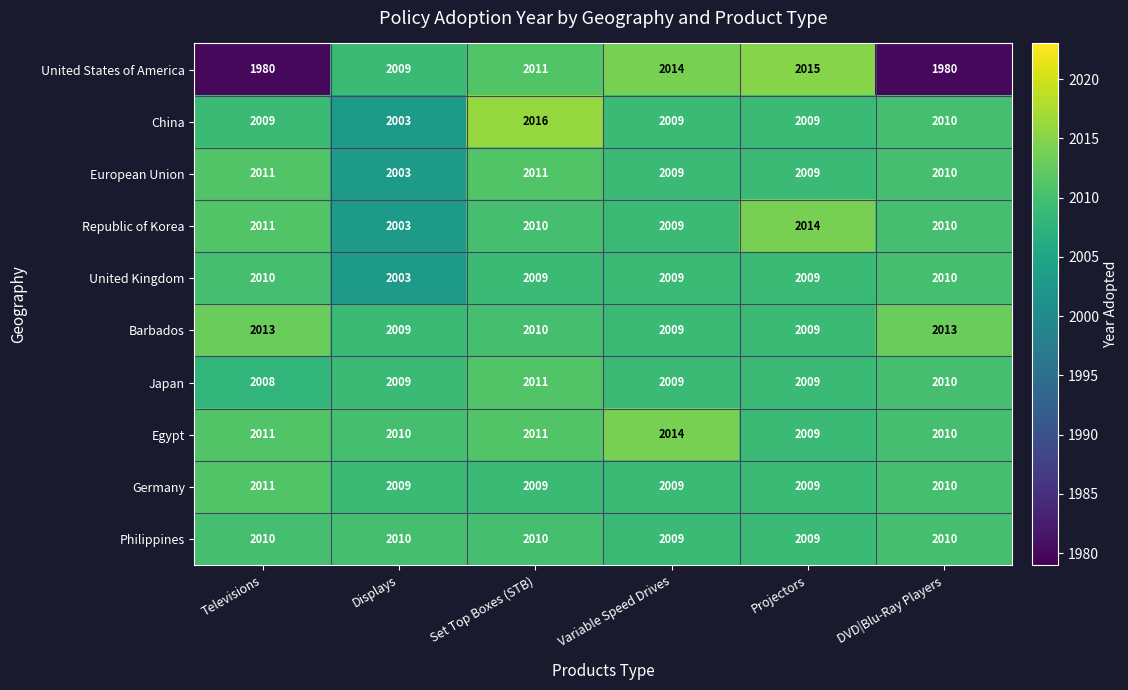

What is the smallest value displayed?

1980